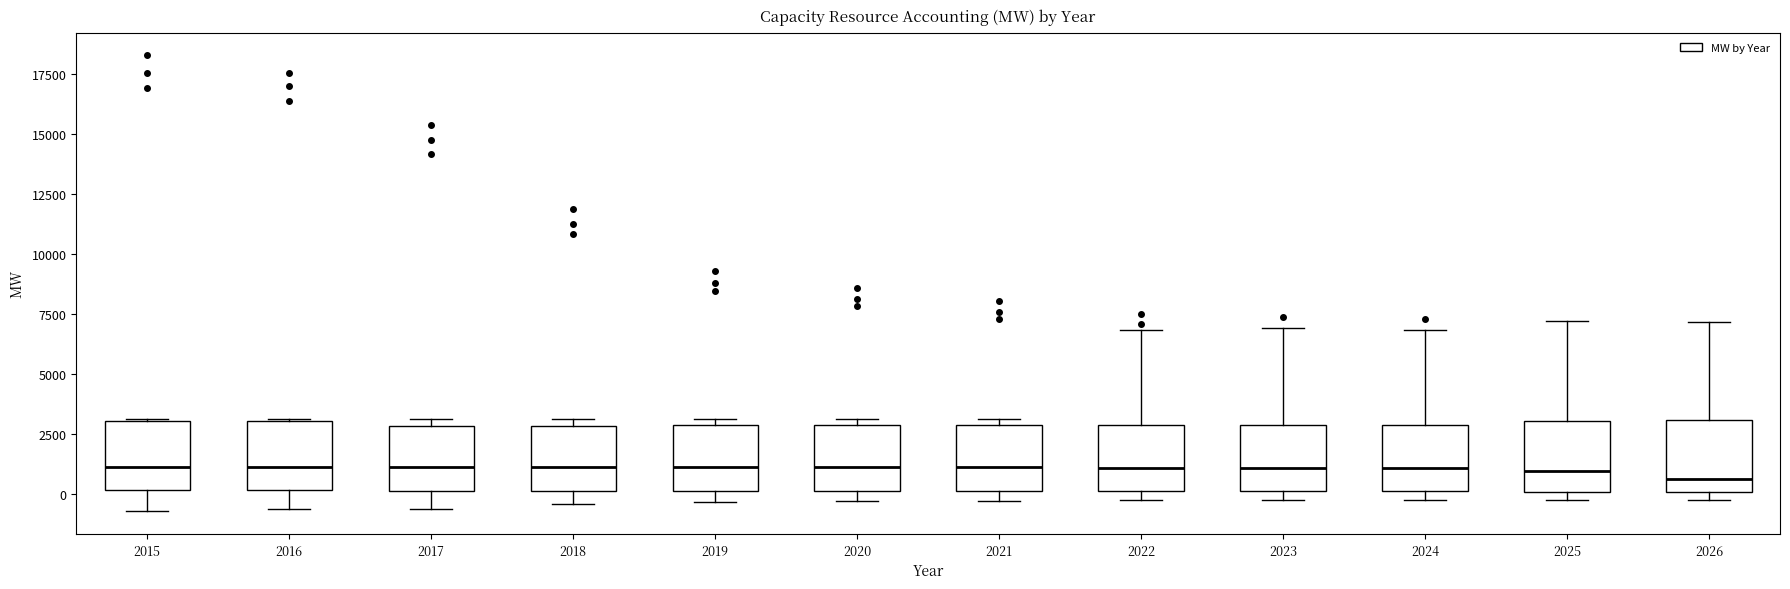

Reading left to right, read every box against the y-axis: the position of its median line, the range the box covers, and the ends of its whiskers. The values are not printed on the chart, so give them approximately, as read against the axis.

2015: median 1000, box 0 to 3000, whiskers -500 to 3000
2016: median 1000, box 0 to 3000, whiskers -500 to 3000
2017: median 1000, box 0 to 3000, whiskers -500 to 3000 (just above the box's upper edge)
2018: median 1000, box 0 to 3000, whiskers -500 to 3000 (just above the box's upper edge)
2019: median 1000, box 0 to 3000, whiskers -500 to 3000 (just above the box's upper edge)
2020: median 1000, box 0 to 3000, whiskers -500 to 3000 (just above the box's upper edge)
2021: median 1000, box 0 to 3000, whiskers -500 to 3000 (just above the box's upper edge)
2022: median 1000, box 0 to 3000, whiskers -500 to 7000
2023: median 1000, box 0 to 3000, whiskers -500 to 7000
2024: median 1000, box 0 to 3000, whiskers -500 to 7000
2025: median 1000, box 0 to 3000, whiskers -500 to 7000
2026: median 500, box 0 to 3000, whiskers -500 to 7000